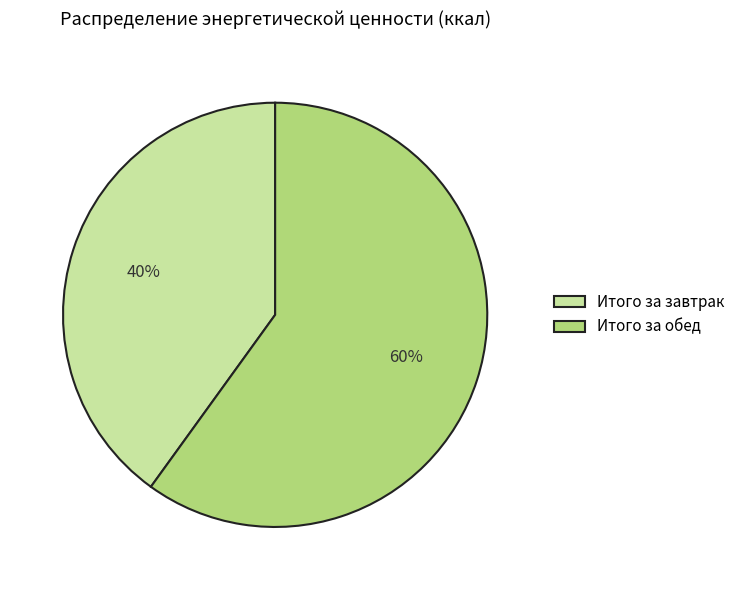

Which has a higher value, Итого за обед or Итого за завтрак?

Итого за обед